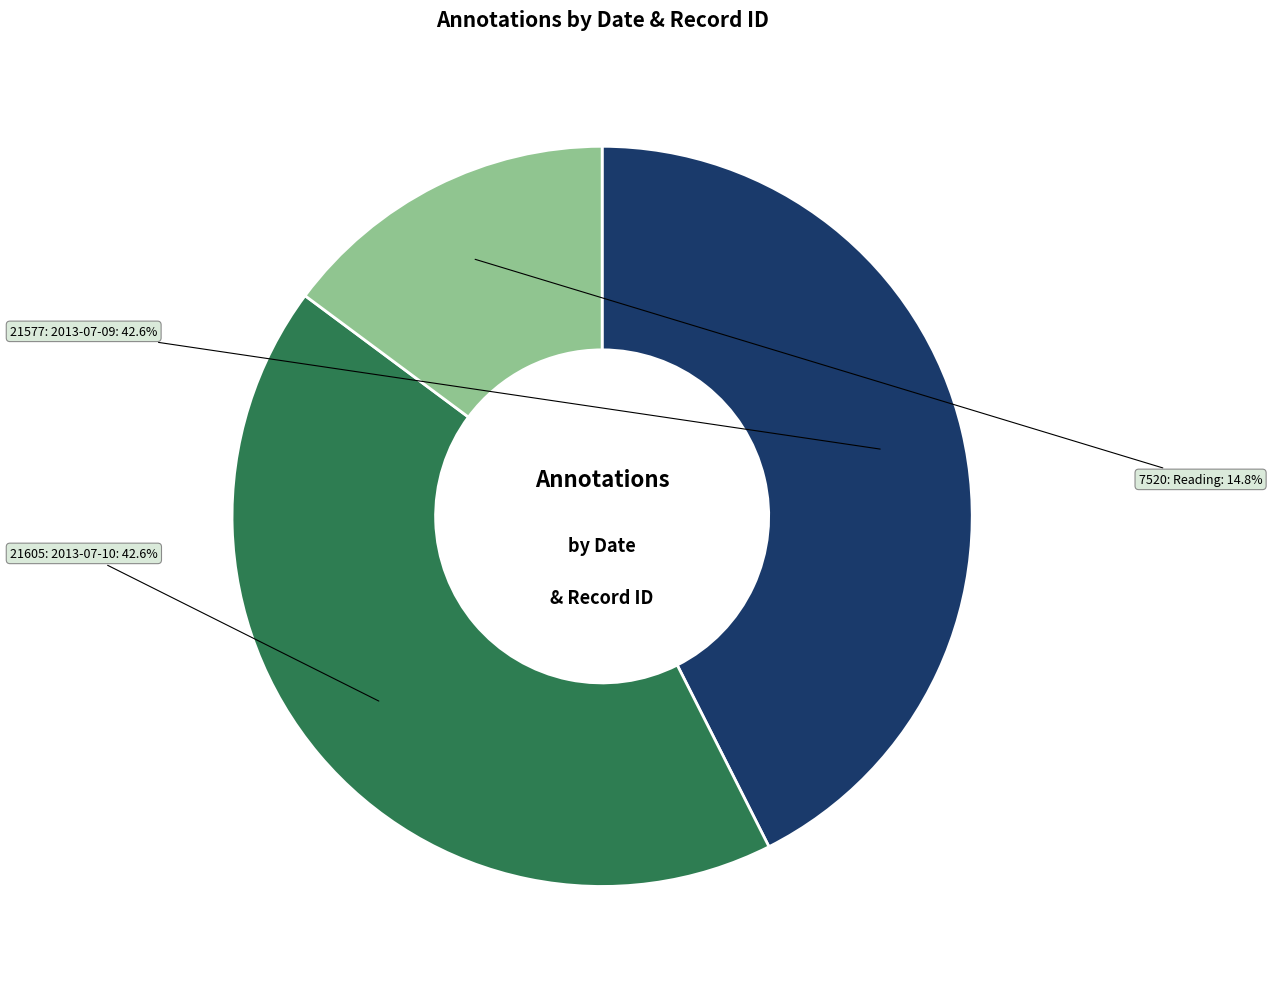

Which category has the smallest portion of the pie?

7520: Reading